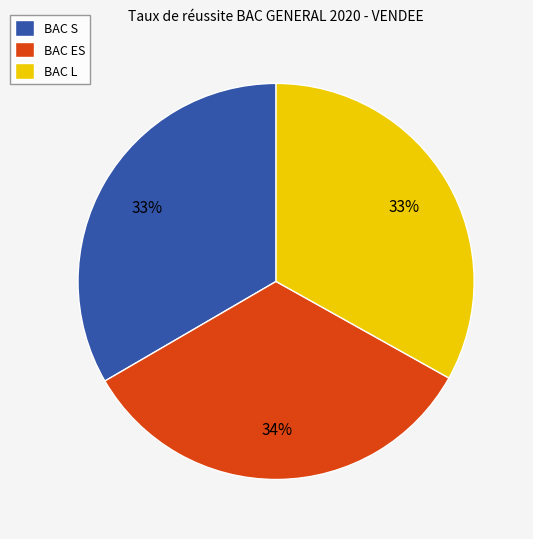

True or false: BAC L accounts for 21% of the total.

False